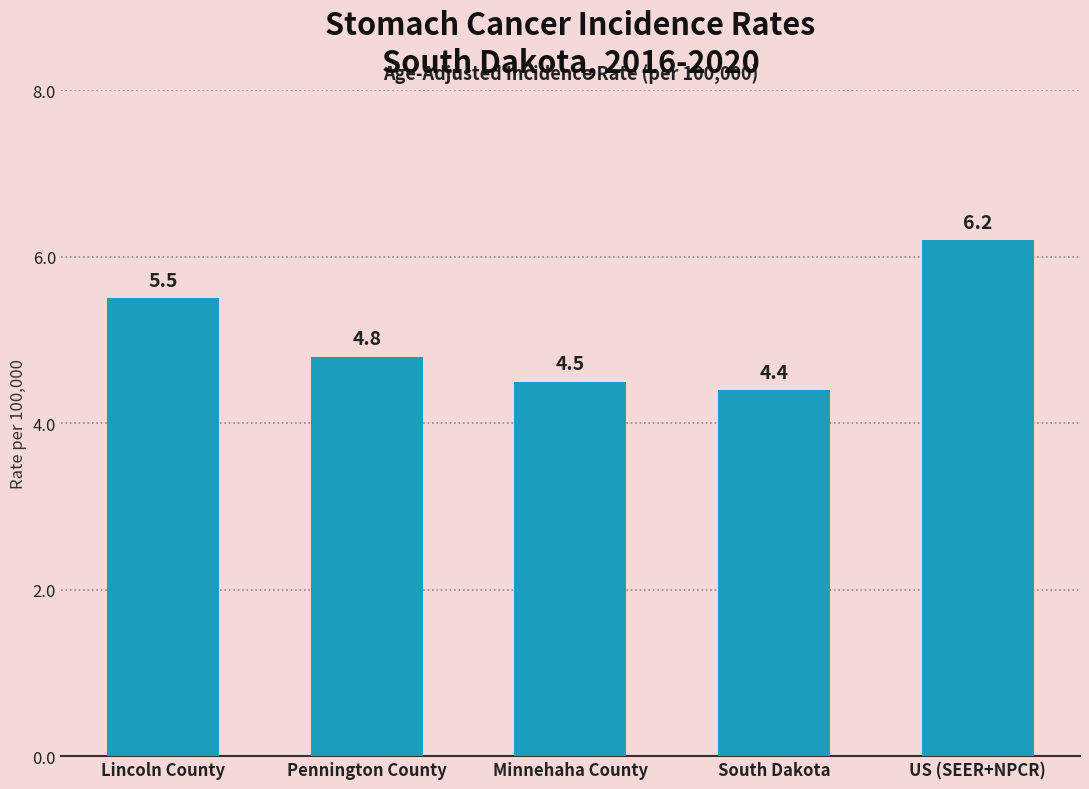

Which category has the highest value across all series?

US (SEER+NPCR)